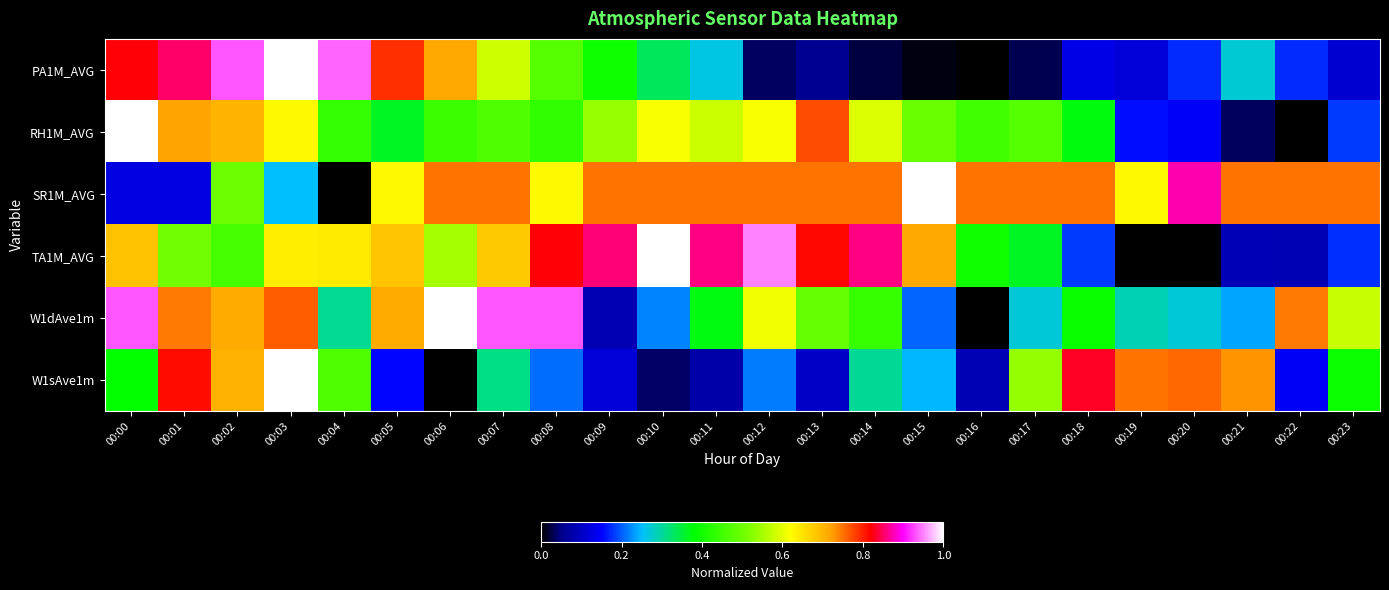

Reading right to left, transcribe all the data shown in this chart.

PA1M_AVG: 00:23=0.1	00:22=0.2	00:21=0.3	00:20=0.2	00:19=0.1	00:18=0.1	00:17=0.0	00:16=0.0	00:15=0.0	00:14=0.0	00:13=0.1	00:12=0.0	00:11=0.3	00:10=0.3	00:09=0.4	00:08=0.5	00:07=0.6	00:06=0.7	00:05=0.8	00:04=0.9	00:03=1.0	00:02=0.9	00:01=0.9	00:00=0.8
RH1M_AVG: 00:23=0.2	00:22=0.0	00:21=0.0	00:20=0.1	00:19=0.2	00:18=0.4	00:17=0.5	00:16=0.5	00:15=0.5	00:14=0.6	00:13=0.8	00:12=0.6	00:11=0.6	00:10=0.6	00:09=0.5	00:08=0.4	00:07=0.5	00:06=0.4	00:05=0.4	00:04=0.4	00:03=0.6	00:02=0.7	00:01=0.7	00:00=1.0
SR1M_AVG: 00:23=0.7	00:22=0.7	00:21=0.7	00:20=0.9	00:19=0.6	00:18=0.7	00:17=0.7	00:16=0.7	00:15=1.0	00:14=0.7	00:13=0.7	00:12=0.7	00:11=0.7	00:10=0.7	00:09=0.7	00:08=0.6	00:07=0.7	00:06=0.7	00:05=0.6	00:04=0.0	00:03=0.3	00:02=0.5	00:01=0.1	00:00=0.1
TA1M_AVG: 00:23=0.2	00:22=0.1	00:21=0.1	00:20=0.0	00:19=0.0	00:18=0.2	00:17=0.4	00:16=0.4	00:15=0.7	00:14=0.9	00:13=0.8	00:12=1.0	00:11=0.9	00:10=1.0	00:09=0.9	00:08=0.8	00:07=0.7	00:06=0.5	00:05=0.7	00:04=0.6	00:03=0.6	00:02=0.5	00:01=0.5	00:00=0.7
W1dAve1m: 00:23=0.6	00:22=0.7	00:21=0.2	00:20=0.3	00:19=0.3	00:18=0.4	00:17=0.3	00:16=0.0	00:15=0.2	00:14=0.4	00:13=0.5	00:12=0.6	00:11=0.4	00:10=0.2	00:09=0.1	00:08=0.9	00:07=0.9	00:06=1.0	00:05=0.7	00:04=0.3	00:03=0.8	00:02=0.7	00:01=0.7	00:00=0.9
W1sAve1m: 00:23=0.4	00:22=0.1	00:21=0.7	00:20=0.8	00:19=0.7	00:18=0.8	00:17=0.5	00:16=0.1	00:15=0.2	00:14=0.3	00:13=0.1	00:12=0.2	00:11=0.1	00:10=0.0	00:09=0.1	00:08=0.2	00:07=0.3	00:06=0.0	00:05=0.2	00:04=0.5	00:03=1.0	00:02=0.7	00:01=0.8	00:00=0.4